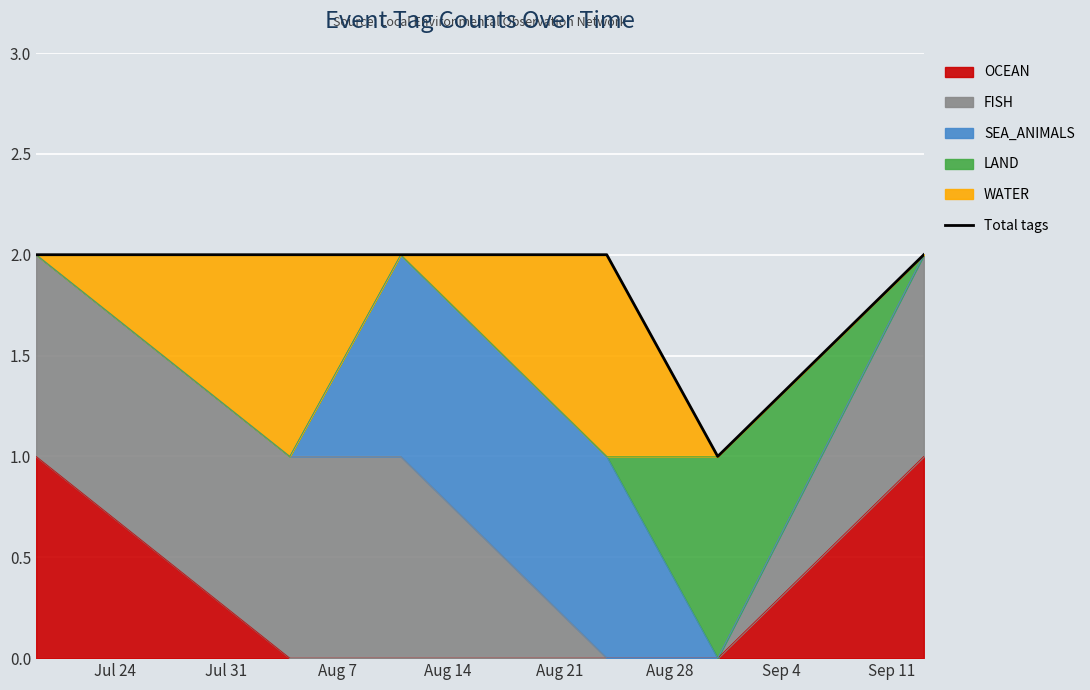

Which has a higher value, Jul 31 or Aug 28?

Jul 31